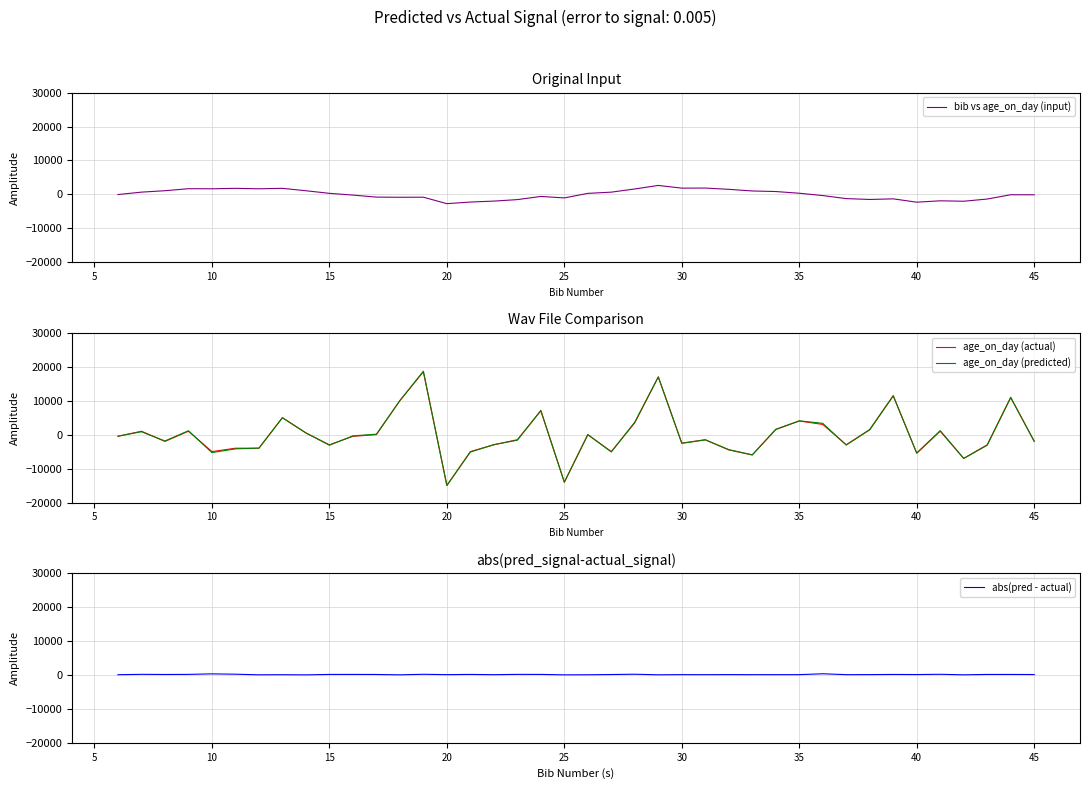

The value of age_on_day (actual) at 10 is -4987.5. True or false?

True